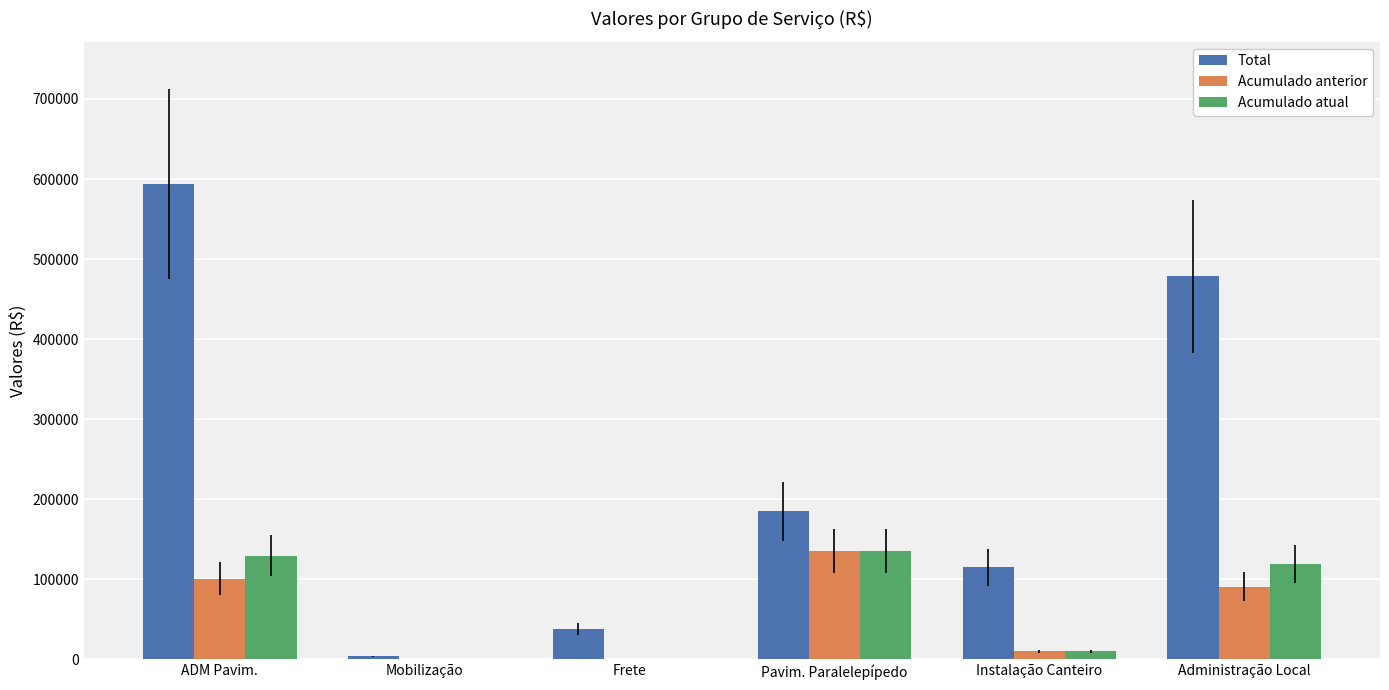

Which series changed the most between ADM Pavim. and Mobilização?

Total